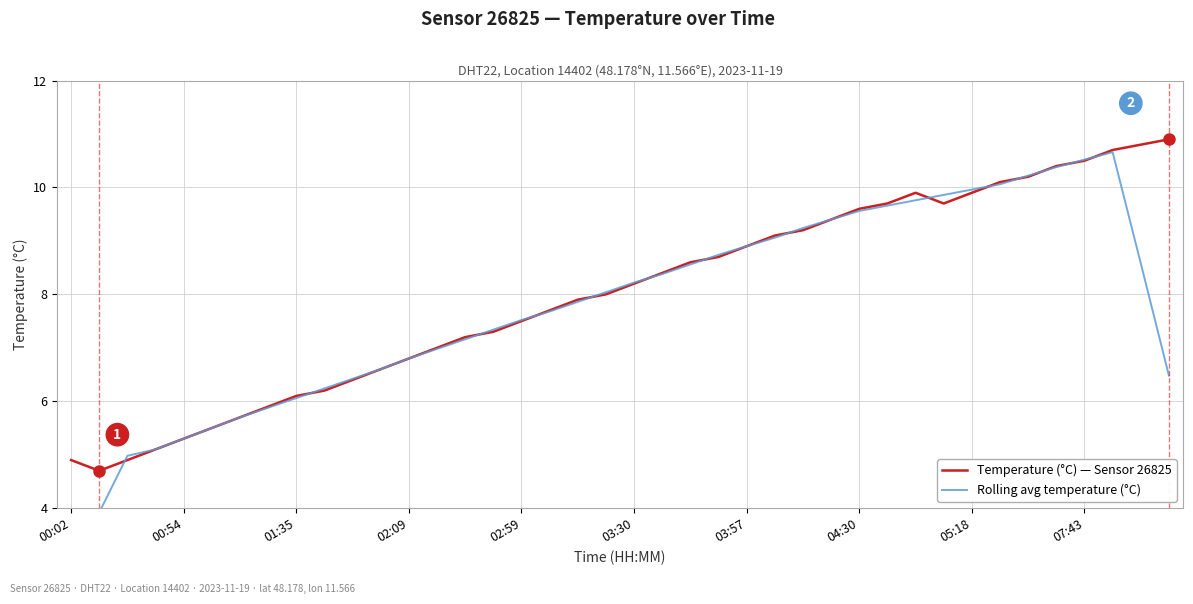

The Temperature (°C) — Sensor 26825 series shows 7.9 at 00:02. True or false?

False